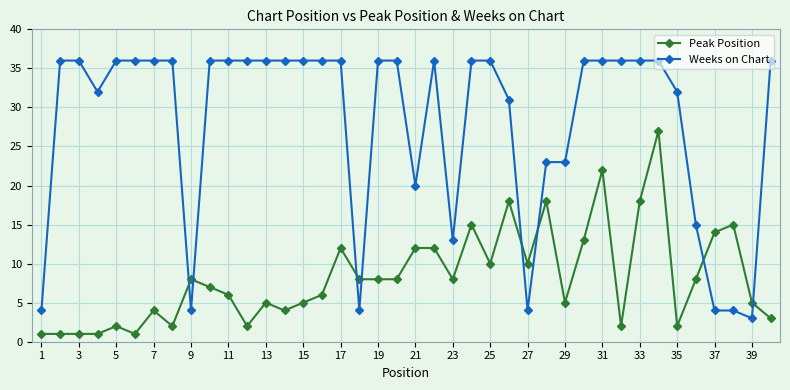

What is the average value of the Weeks on Chart series?

28